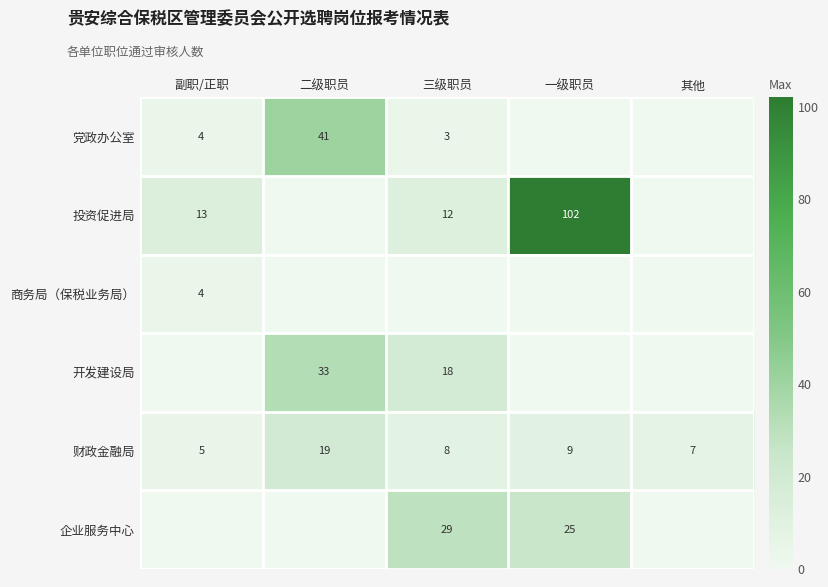

True or false: 企业服务中心 has a value of 38 at 一级职员.

False